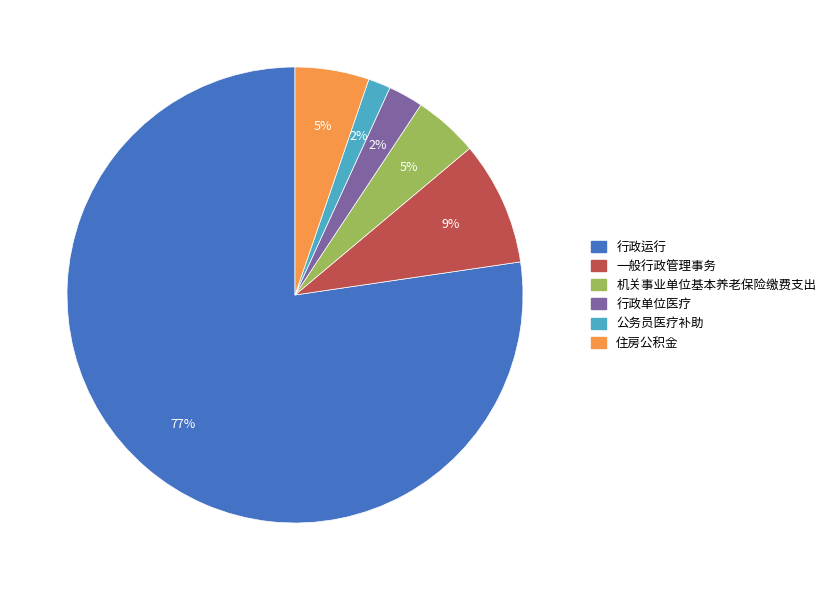

To the nearest percent, what is the average slice percentage?

17%